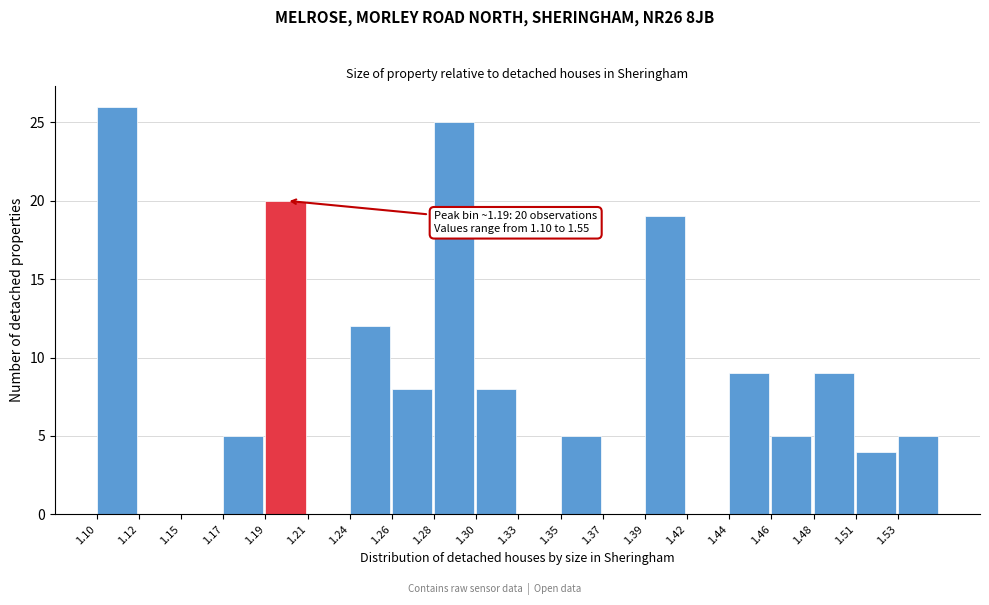

Reading left to right, transcribe all the data shown in this chart.

1.10=26	1.12=0	1.15=0	1.17=5	1.19=20	1.21=0	1.24=12	1.26=8	1.28=25	1.30=8	1.33=0	1.35=5	1.37=0	1.39=19	1.42=0	1.44=9	1.46=5	1.48=9	1.51=4	1.53=5